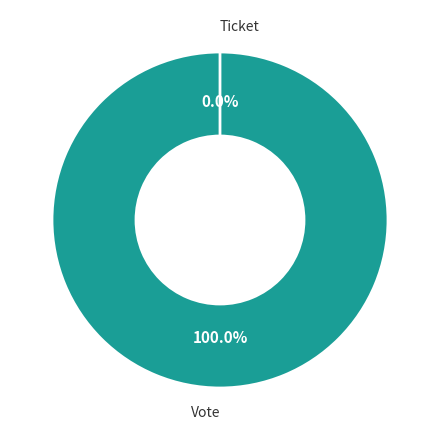

Which category accounts for the majority?

Vote